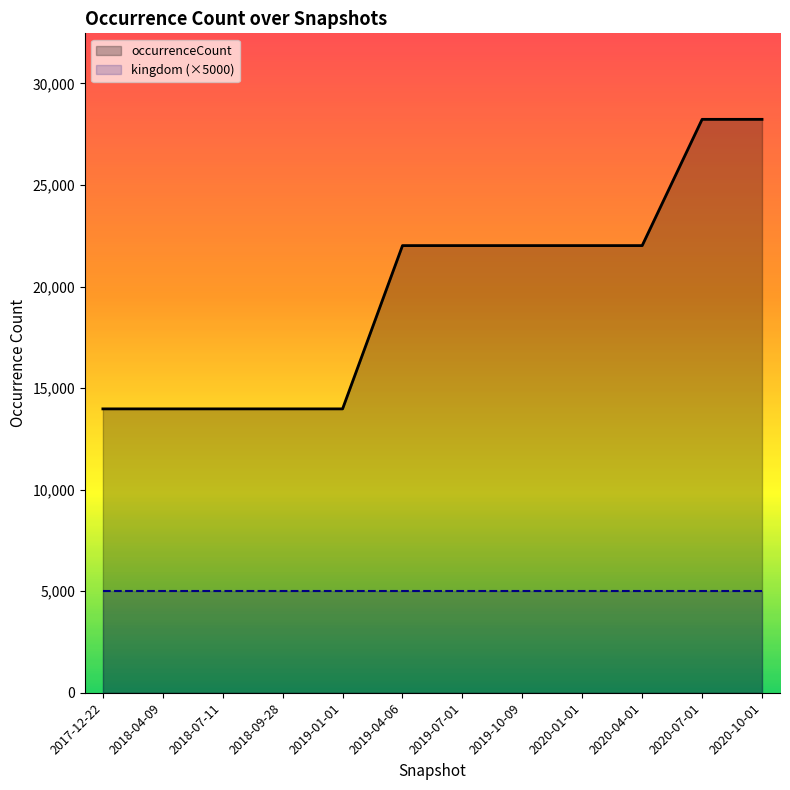

Reading left to right, extract all data points from this chart.

2017-12-22=13976	2018-04-09=13976	2018-07-11=13976	2018-09-28=13976	2019-01-01=13976	2019-04-06=22015	2019-07-01=22015	2019-10-09=22015	2020-01-01=22015	2020-04-01=22015	2020-07-01=28231	2020-10-01=28231